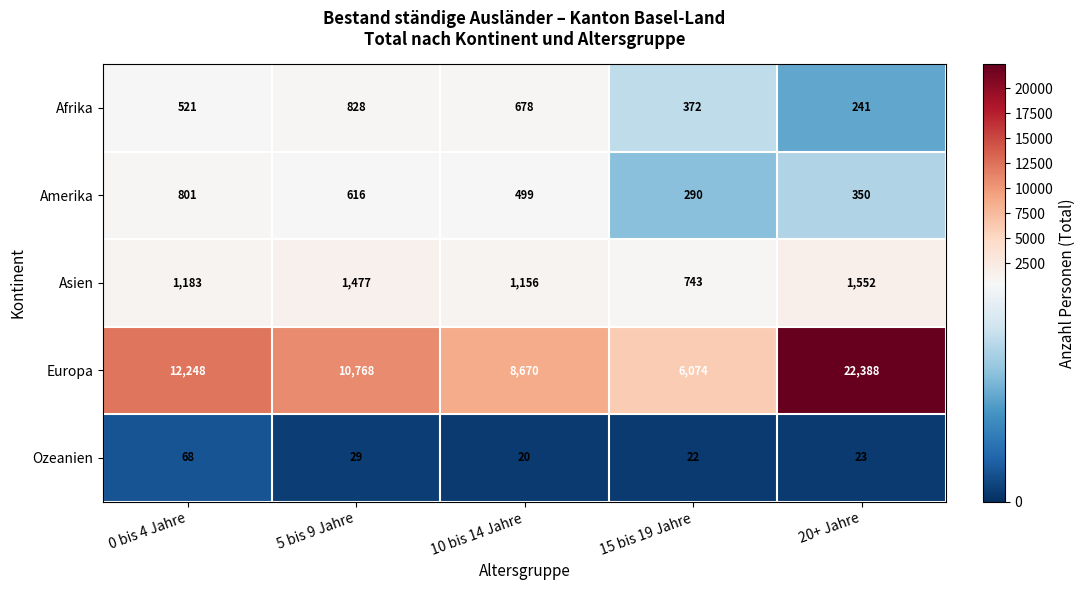

What is the difference between the maximum and minimum values in the Ozeanien series?

48